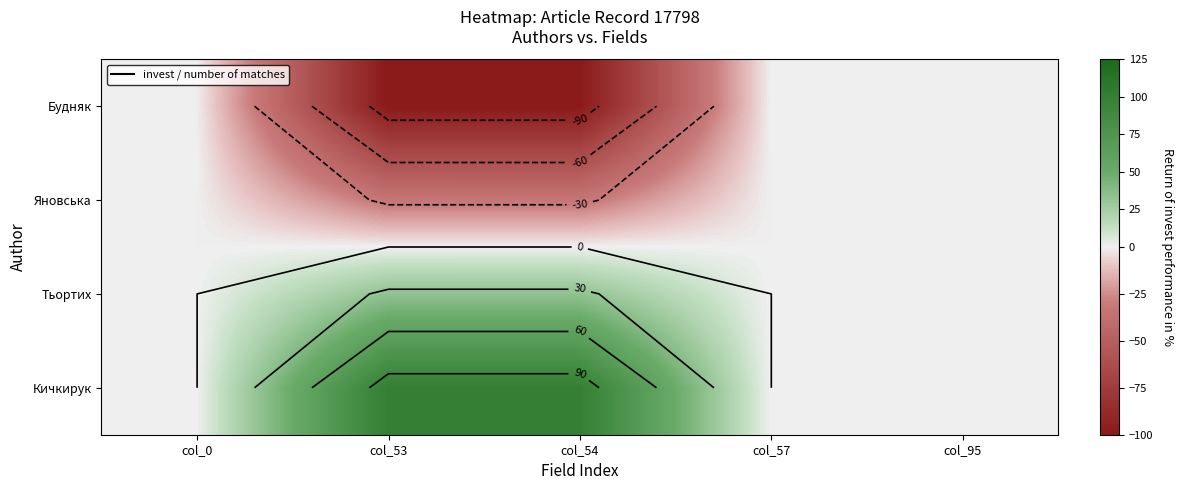

Count the Будняк values in the range -100 to 0.

5